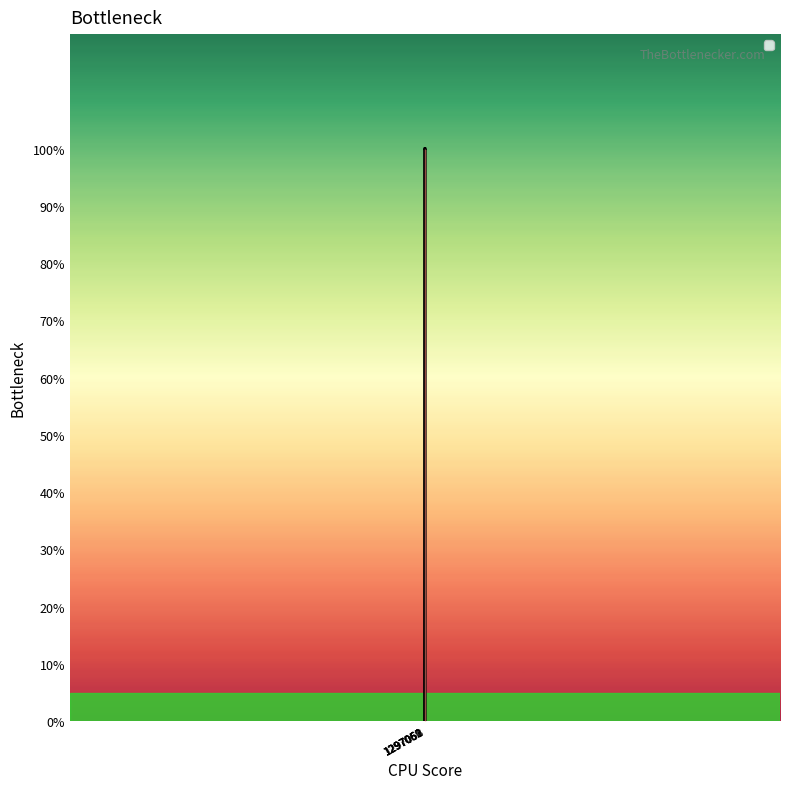

What is the label of the 1st point from the left?

1297059